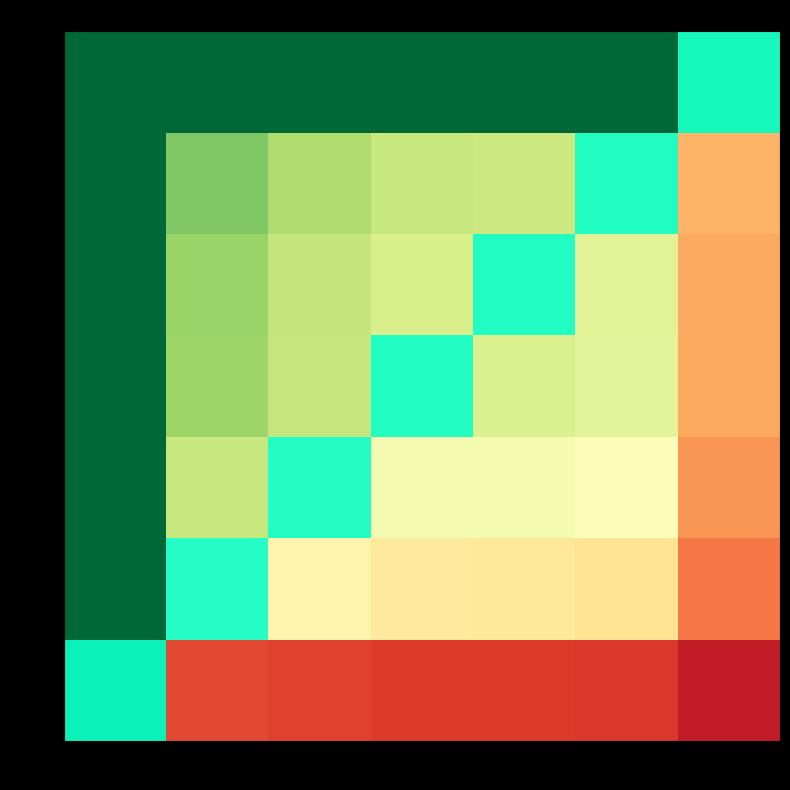

At which category is the sum across all series the highest?

611